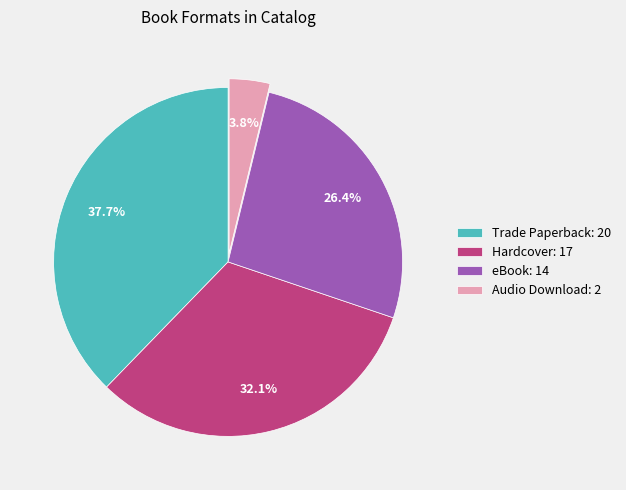

How many slices are in this pie chart?

4